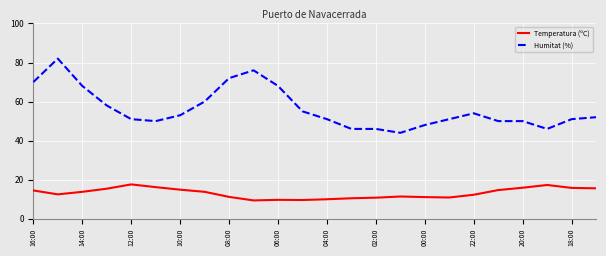

Rank the series by their average value, from highest to lowest.

Humitat (%), Temperatura (ºC)